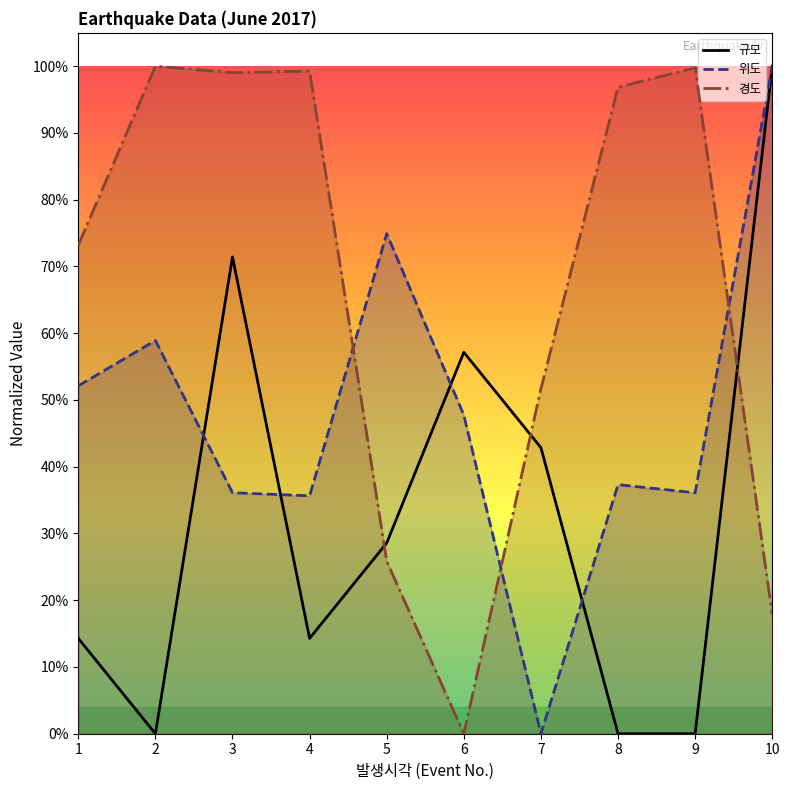

Where is 경도 nearest to the value 0?

6